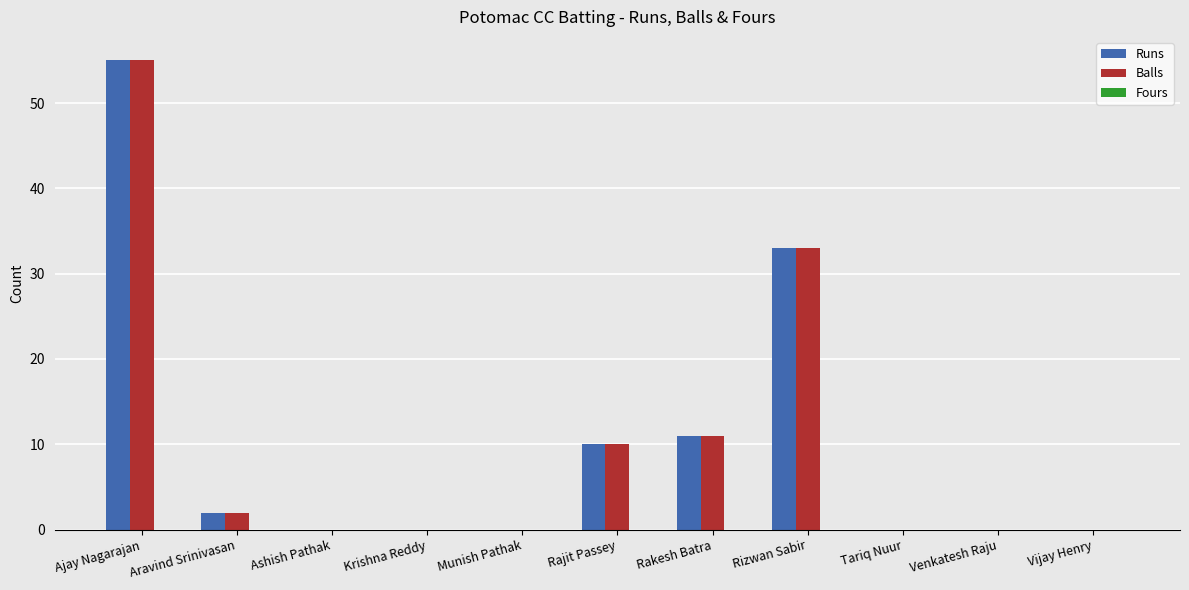

Which category has the highest value across all series?

Ajay Nagarajan